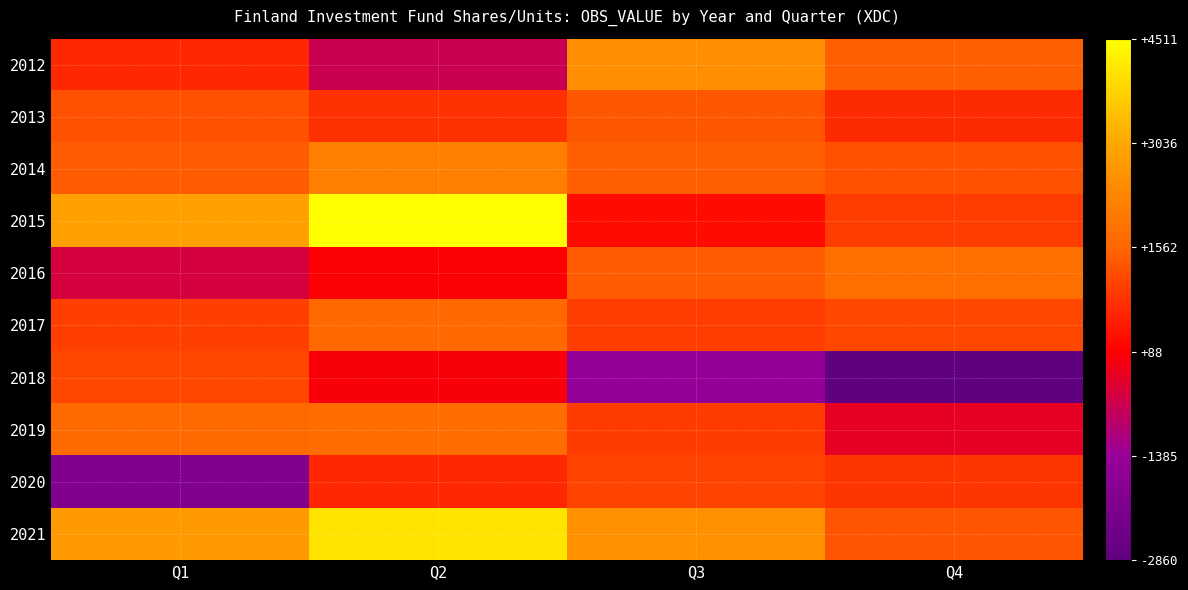

Reading left to right, transcribe all the data shown in this chart.

2012: Q1=657	Q2=-685	Q3=2482	Q4=1472
2013: Q1=1281	Q2=821	Q3=1362	Q4=719
2014: Q1=1413	Q2=2158	Q3=1459	Q4=1266
2015: Q1=2877	Q2=4511	Q3=268	Q4=997
2016: Q1=-500	Q2=51	Q3=1424	Q4=1790
2017: Q1=1001	Q2=1636	Q3=992	Q4=1127
2018: Q1=1114	Q2=15	Q3=-1499	Q4=-2860
2019: Q1=1685	Q2=1716	Q3=959	Q4=-262
2020: Q1=-1989	Q2=668	Q3=1066	Q4=878
2021: Q1=2727	Q2=4059	Q3=2567	Q4=1338